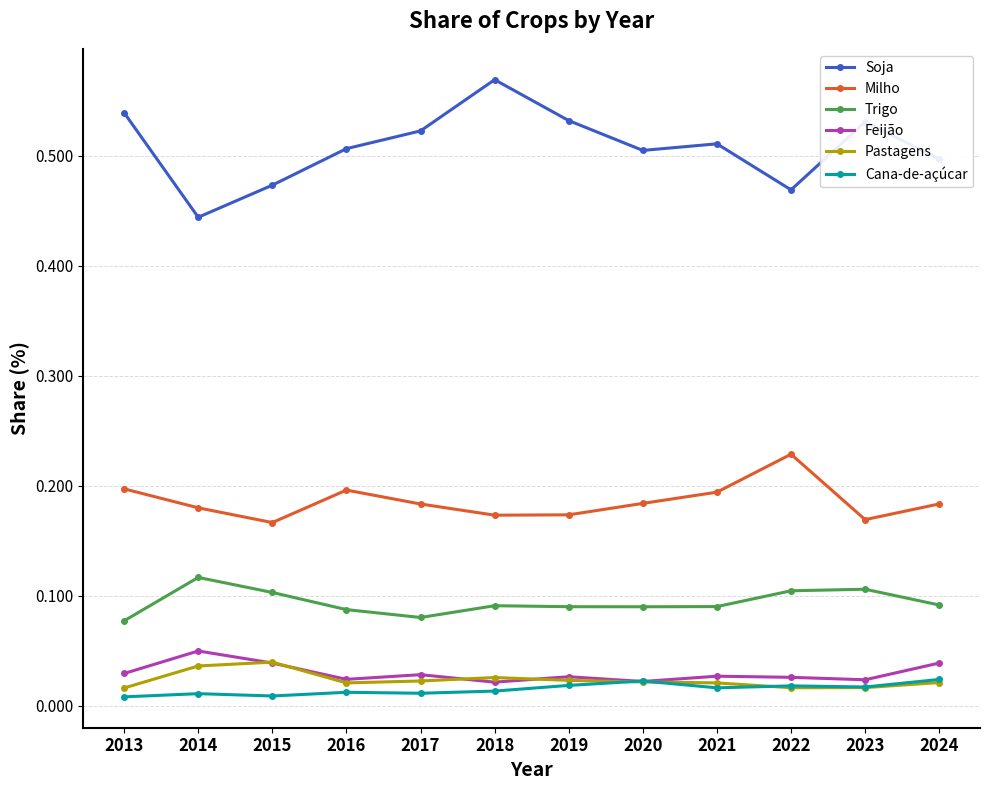

In Soja, how many points are higher than both neighbors (excluding endpoints)?

3